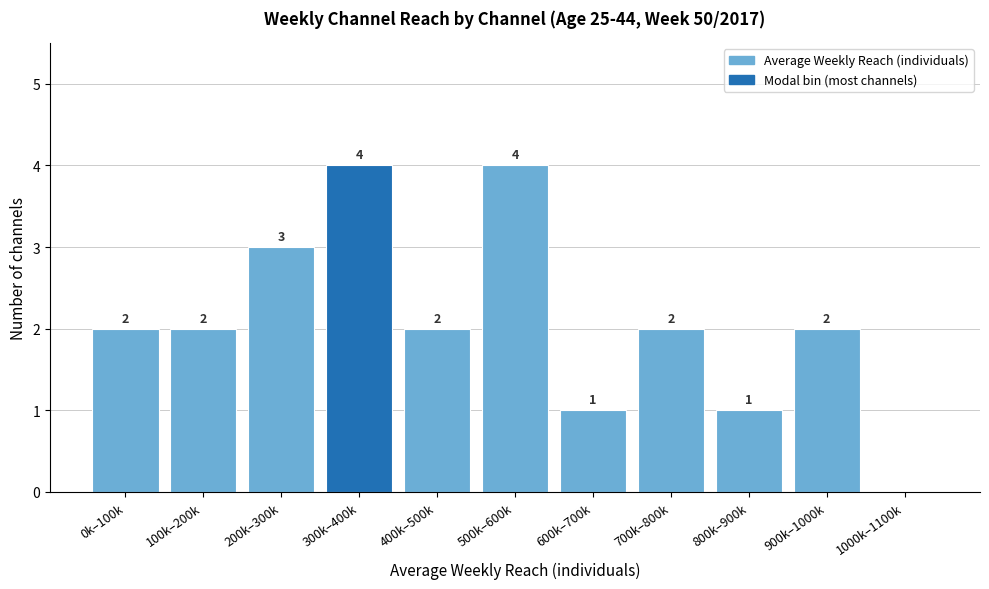

Reading left to right, what are all the values shown in this chart?

0k–100k=2	100k–200k=2	200k–300k=3	300k–400k=4	400k–500k=2	500k–600k=4	600k–700k=1	700k–800k=2	800k–900k=1	900k–1000k=2	1000k–1100k=0